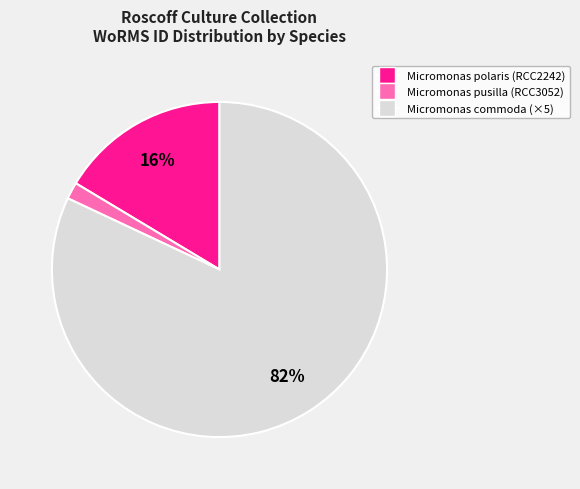

Is there a majority slice in this chart?

Yes